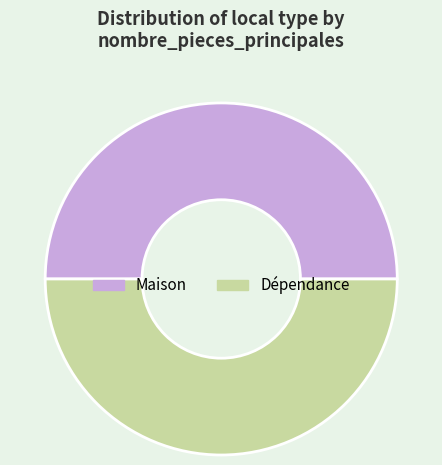

True or false: Maison accounts for 45% of the total.

False